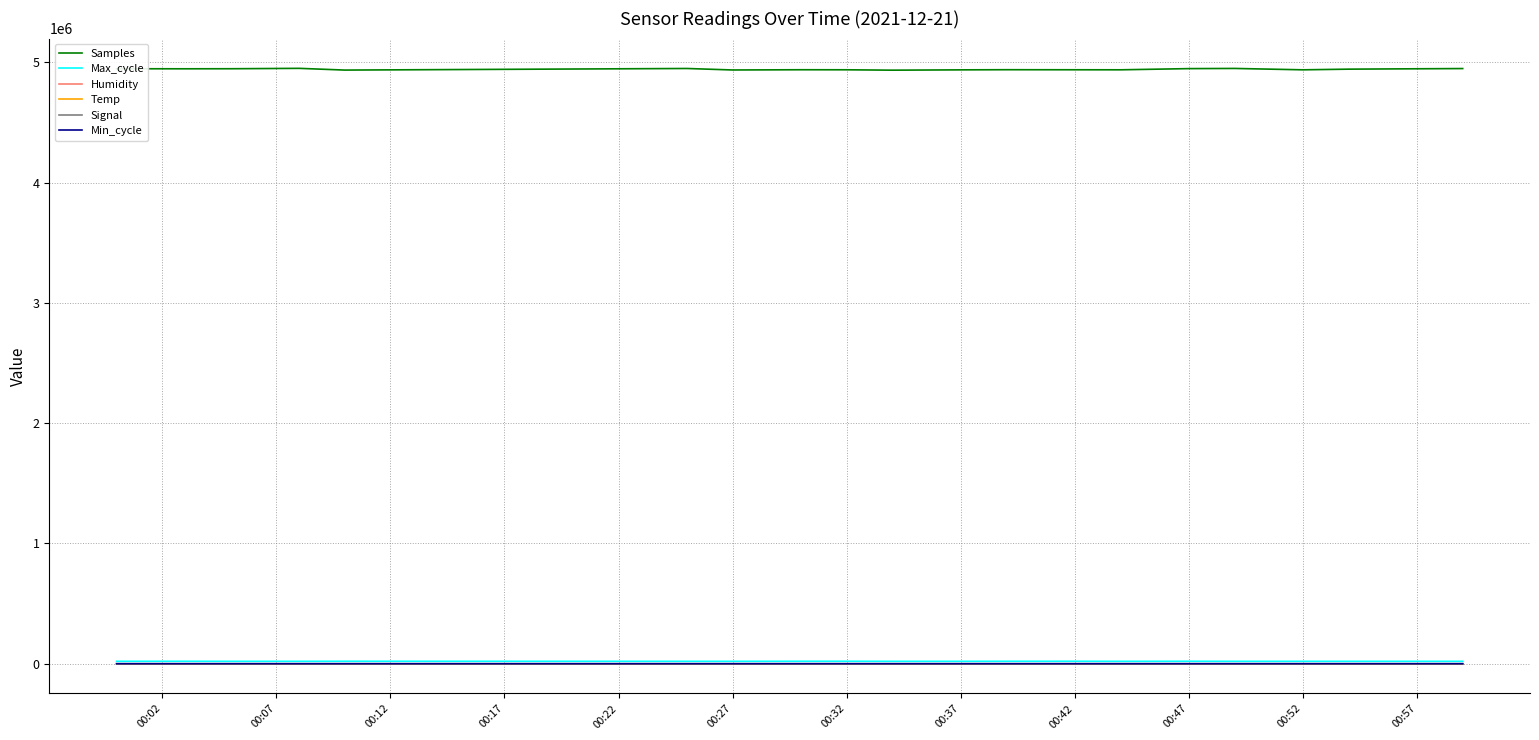

Which series has the largest total across all categories?

Samples